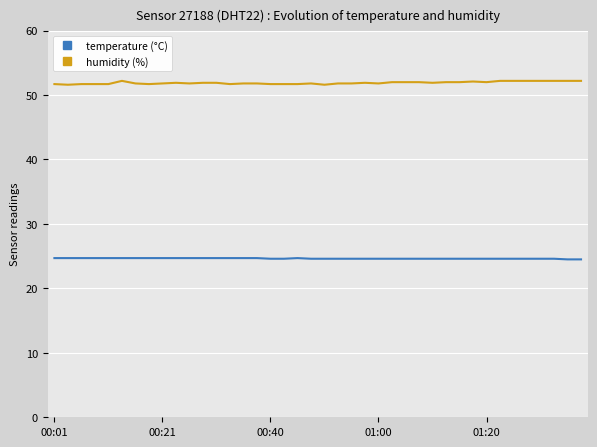

True or false: temperature (°C) and humidity (%) cross at least once.

False